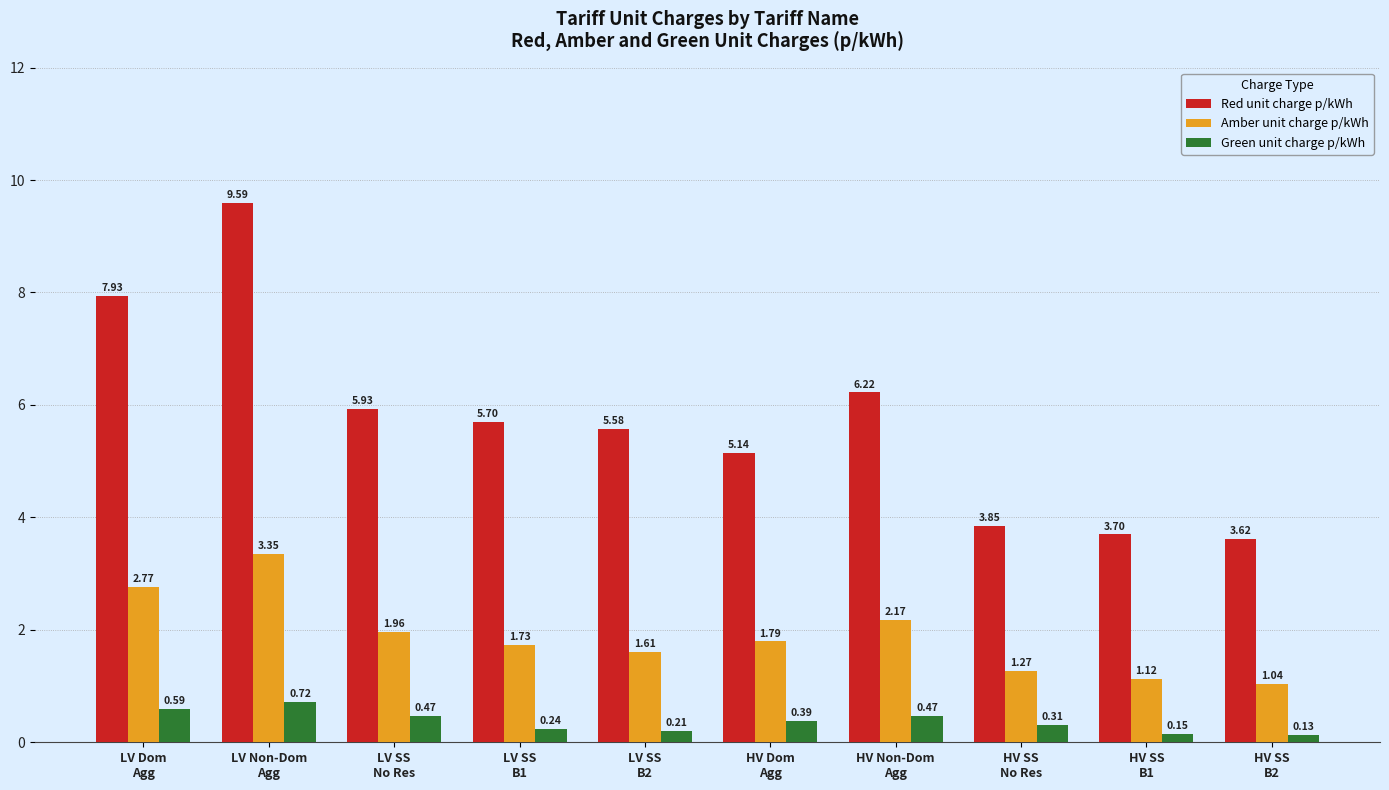

At how many categories does at least one series exceed 1?

10